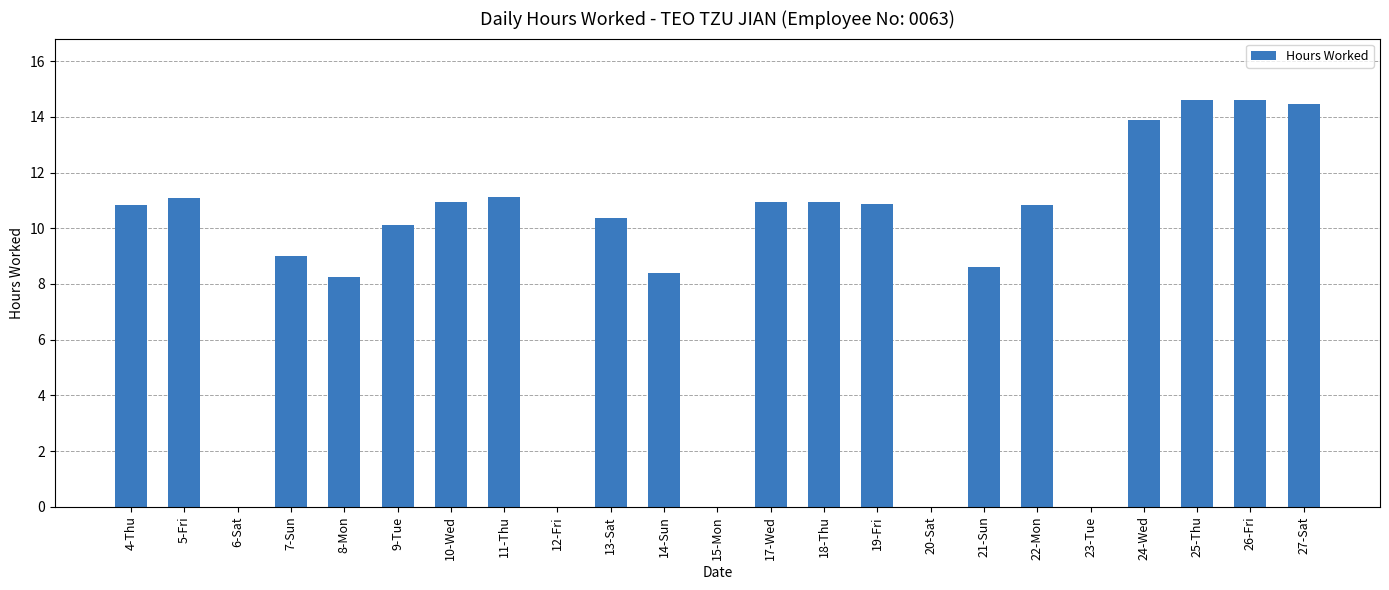

True or false: the data shows 10.9 at 19-Fri.

True